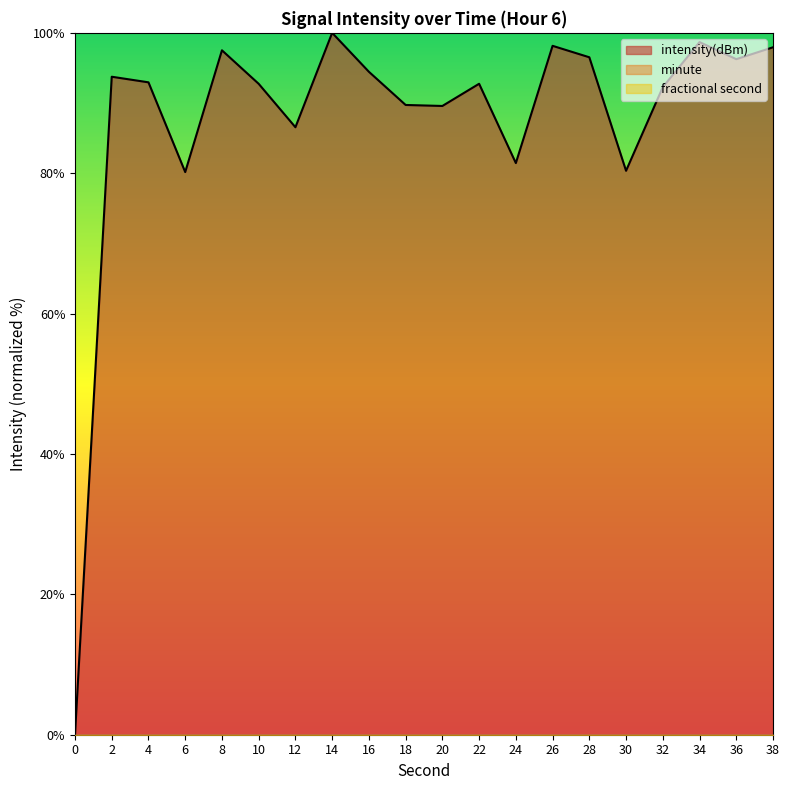

What is the sum of all values?

1751.8